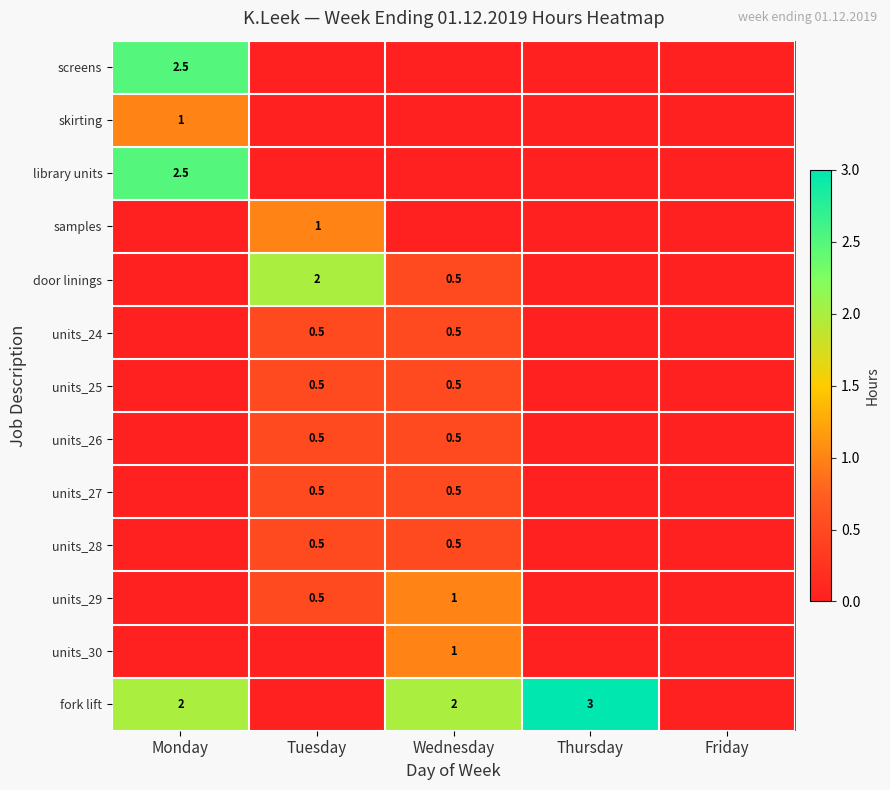

True or false: skirting has a value of 0.4 at Monday.

False